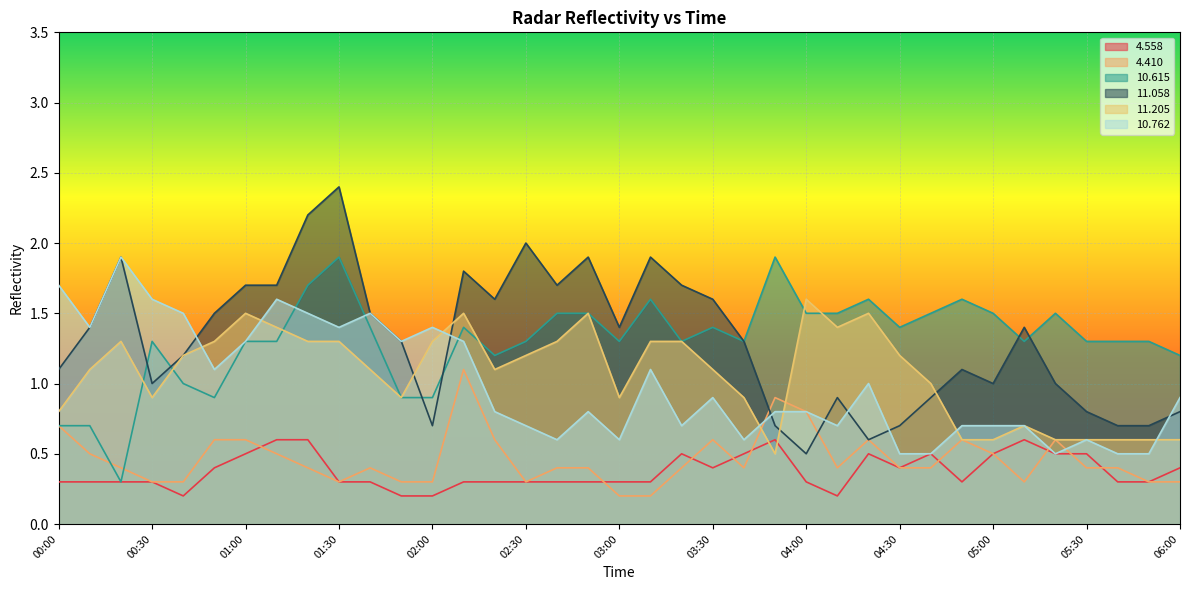

What is the label of the 9th point from the left?

01:20